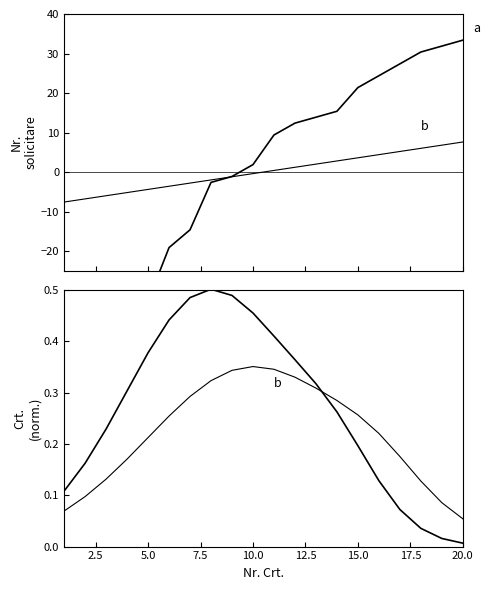

Rank the series by their maximum value, from highest to lowest.

a, b